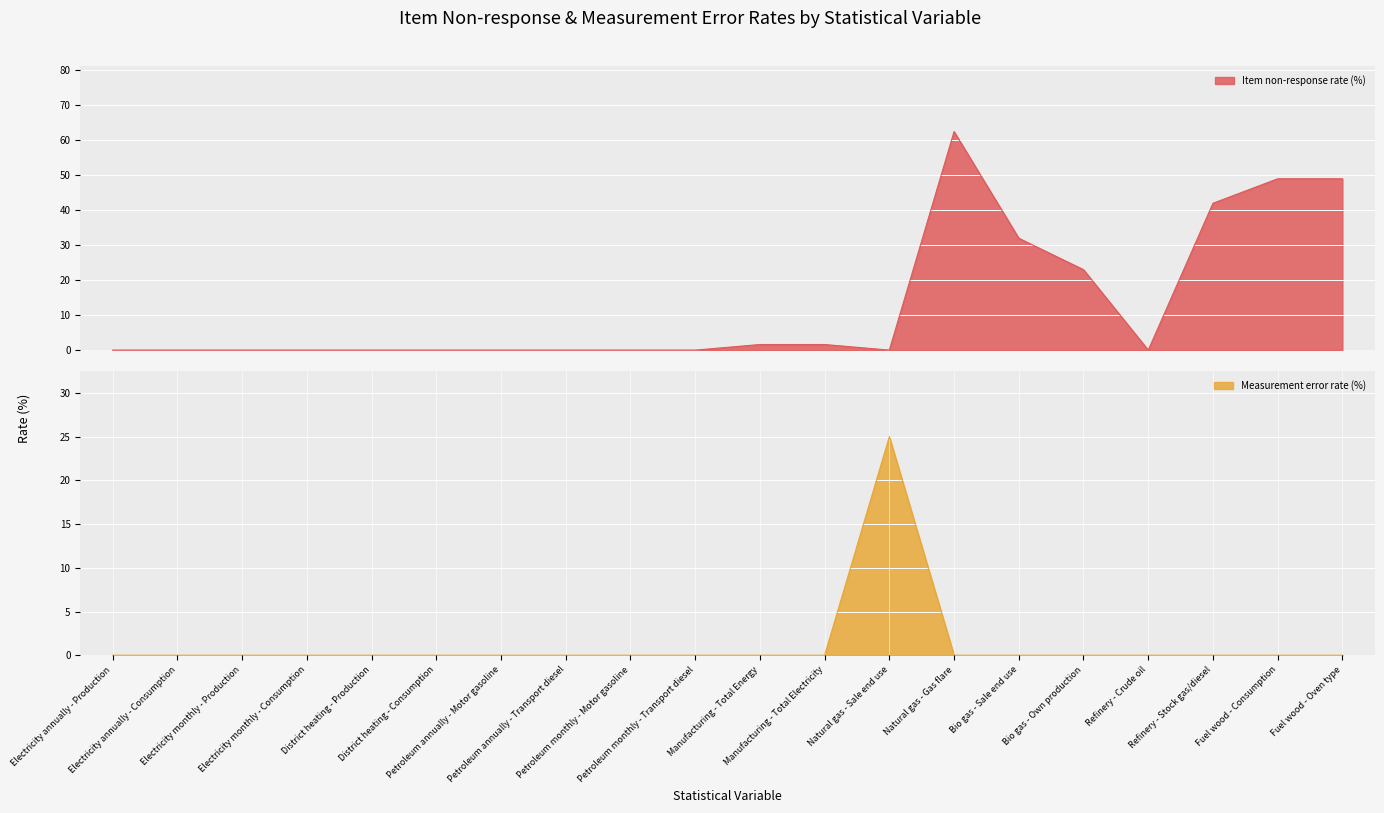

Which series changed the most between Electricity annually - Production and Electricity monthly - Consumption?

Item non-response rate (%)